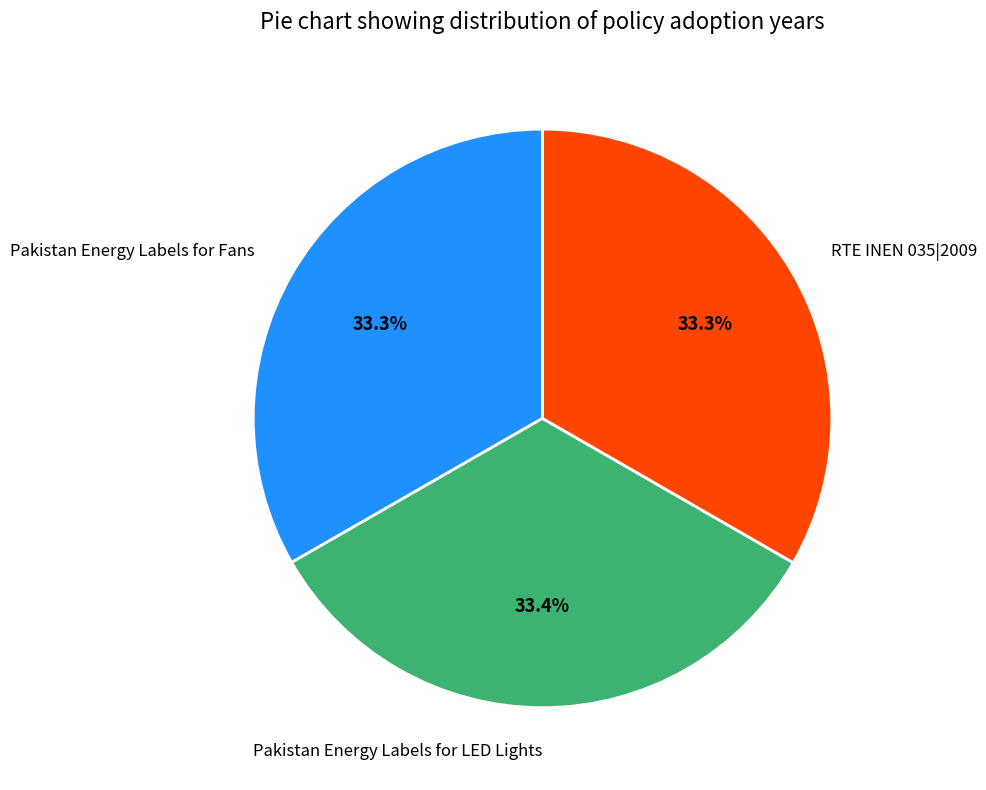

Is RTE INEN 035|2009 the majority of the pie?

No